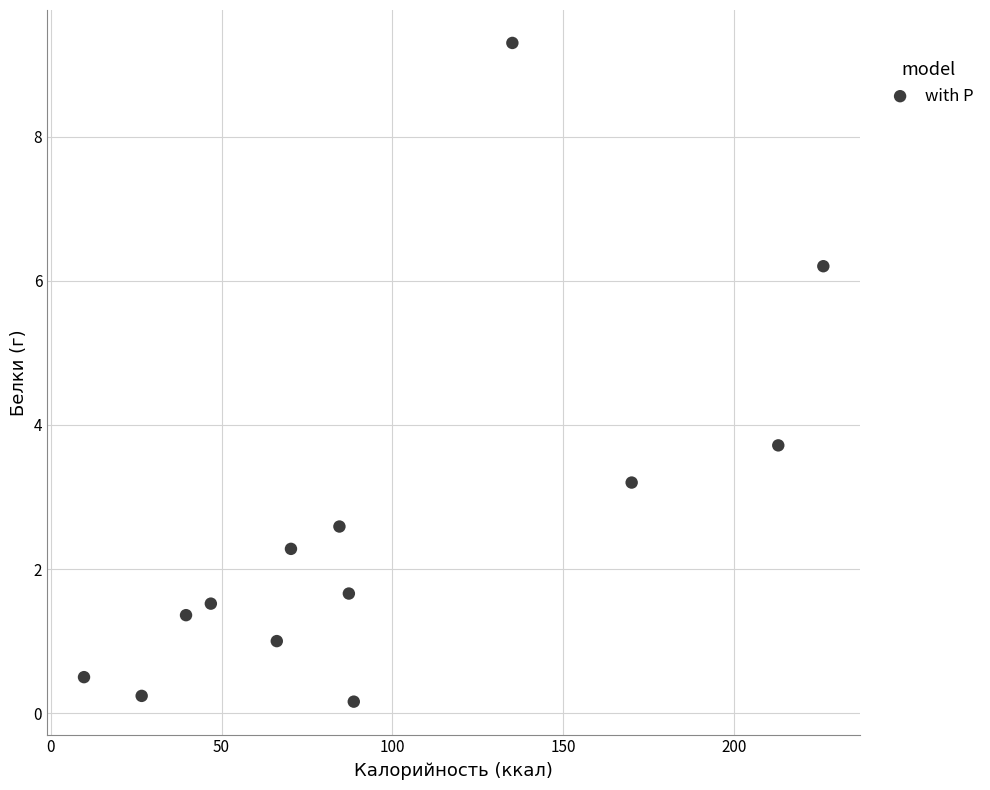

What Y value in the scatter plot is closest to 4?

3.7